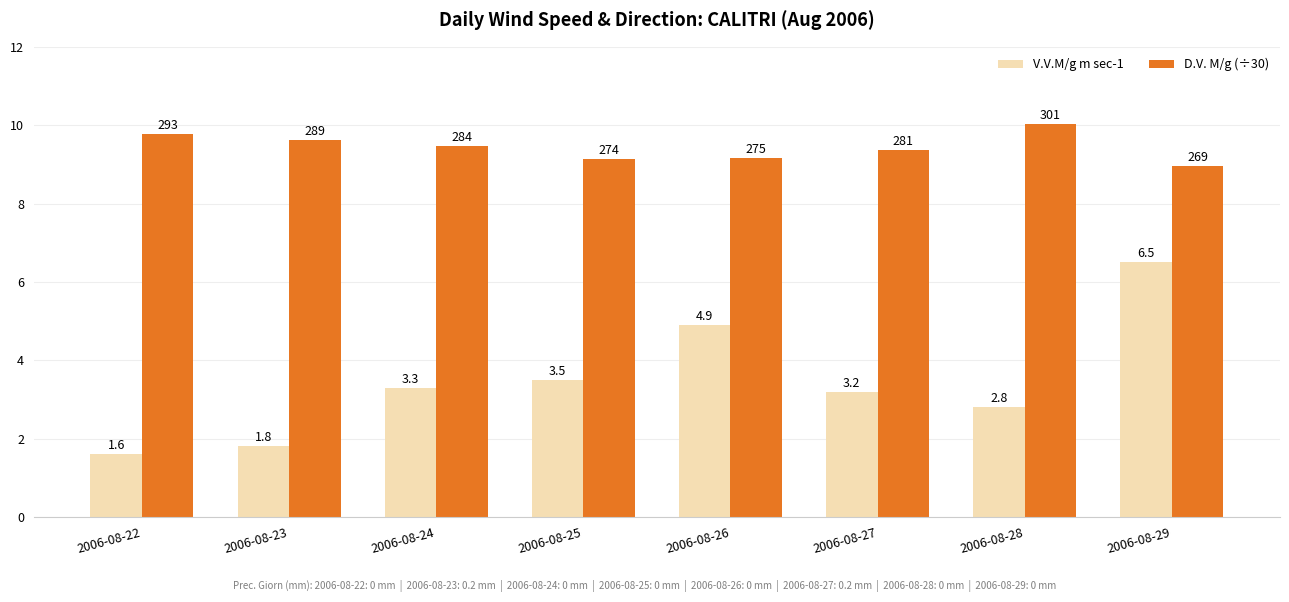

How many data points does each series have?

8